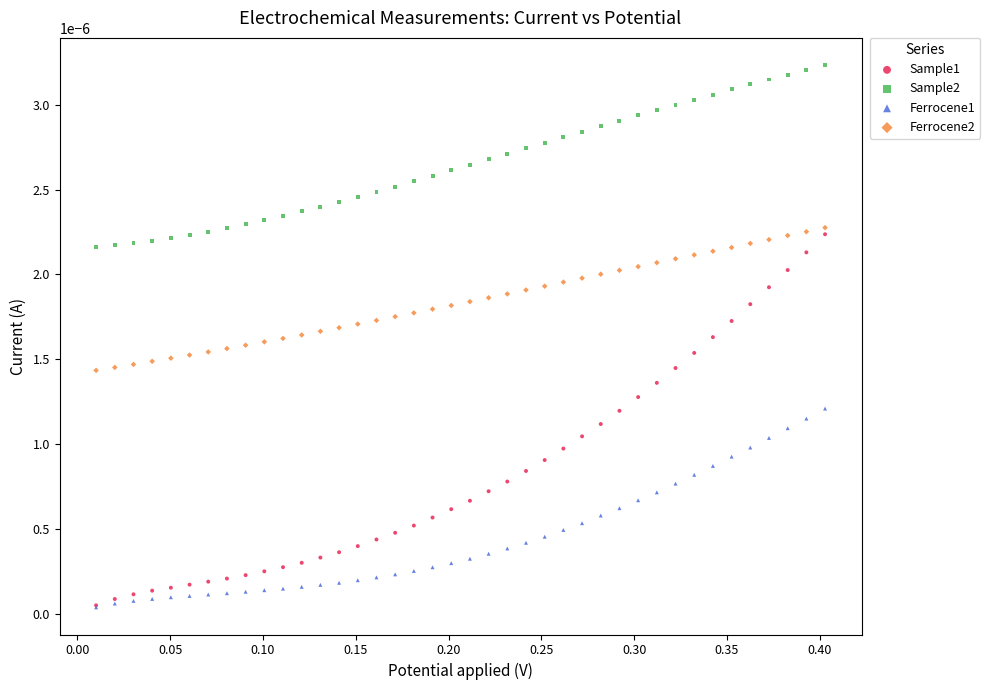

What are all the series names shown in the legend?

Sample1, Sample2, Ferrocene1, Ferrocene2